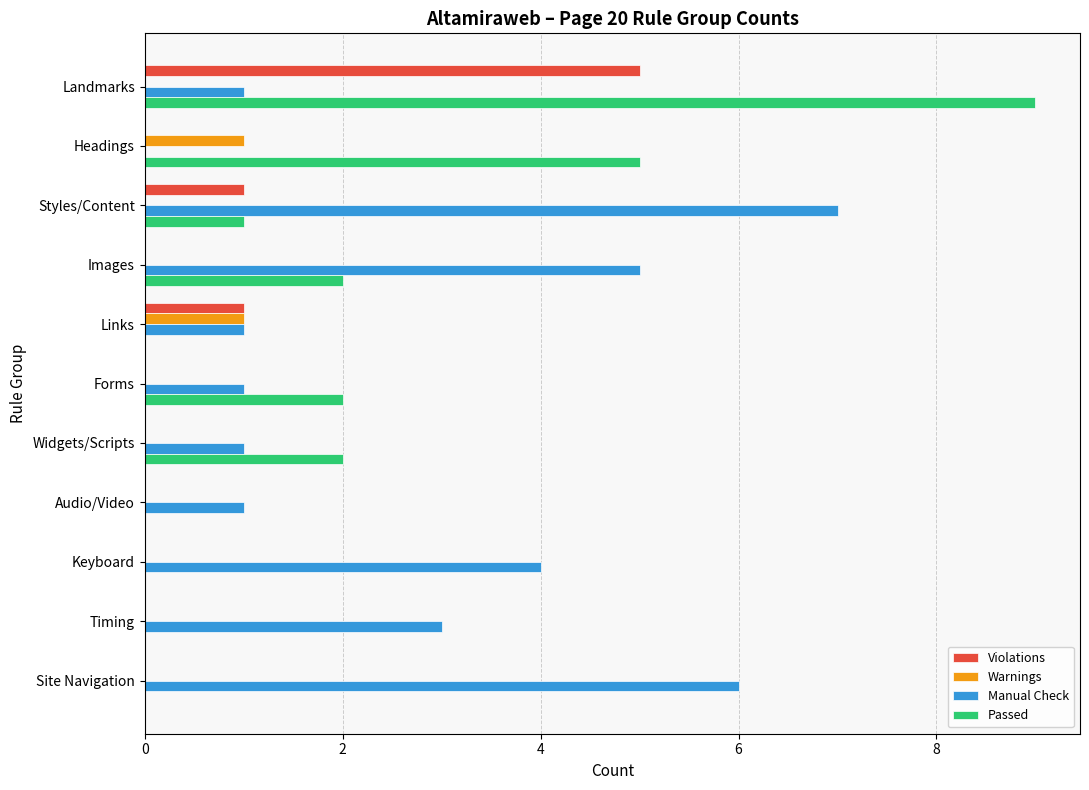

Which series changed the most between Keyboard and Site Navigation?

Manual Check